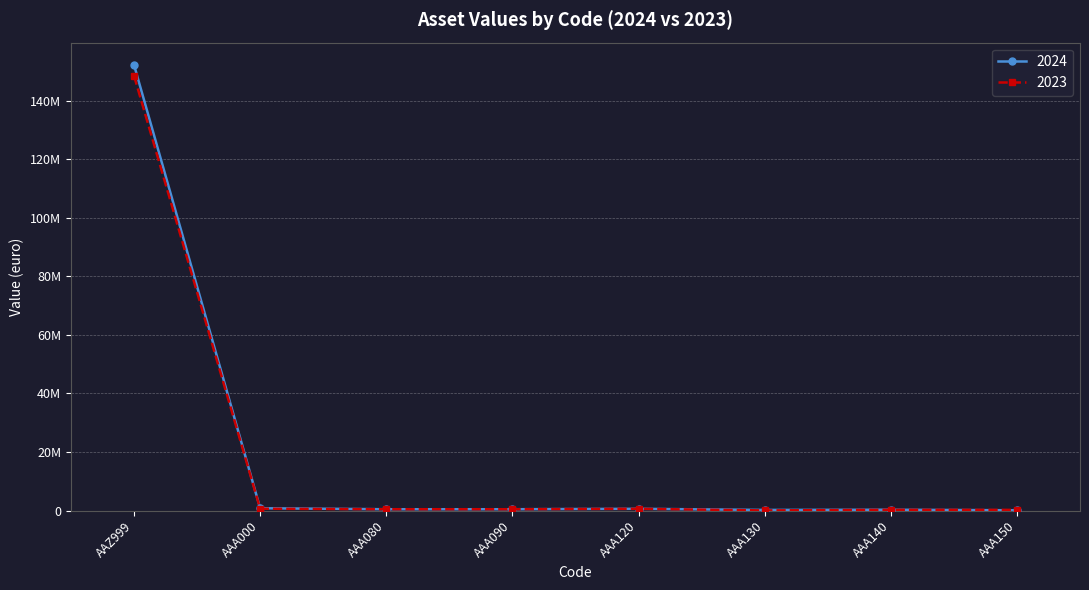

At which category is the sum across all series the highest?

AAZ999